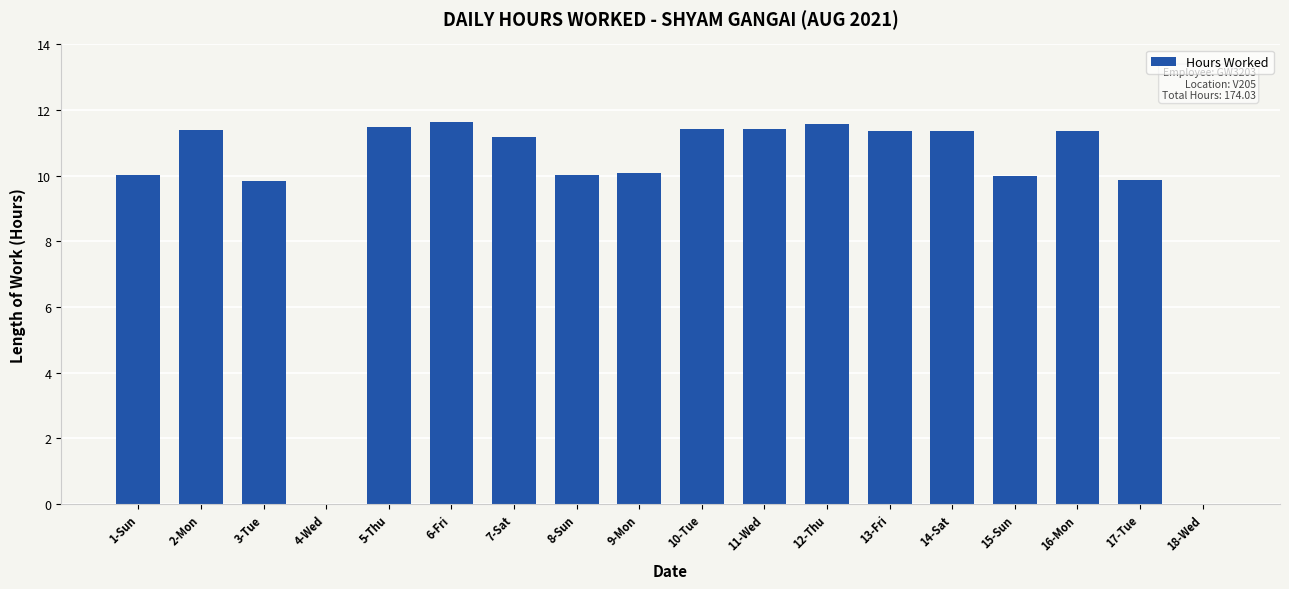

What is the greatest value displayed?

11.6